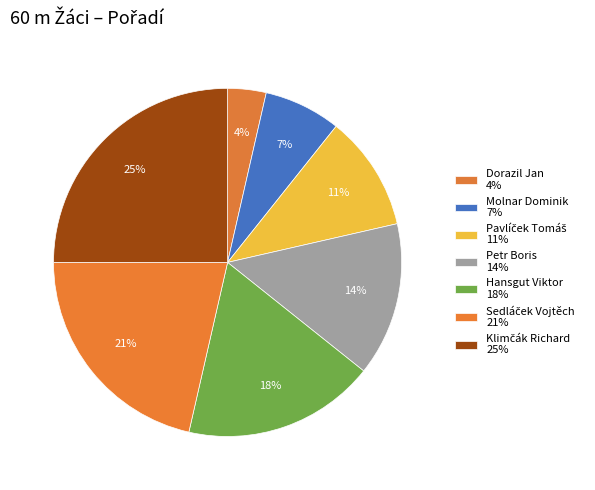

Count the number of slices in the pie.

7